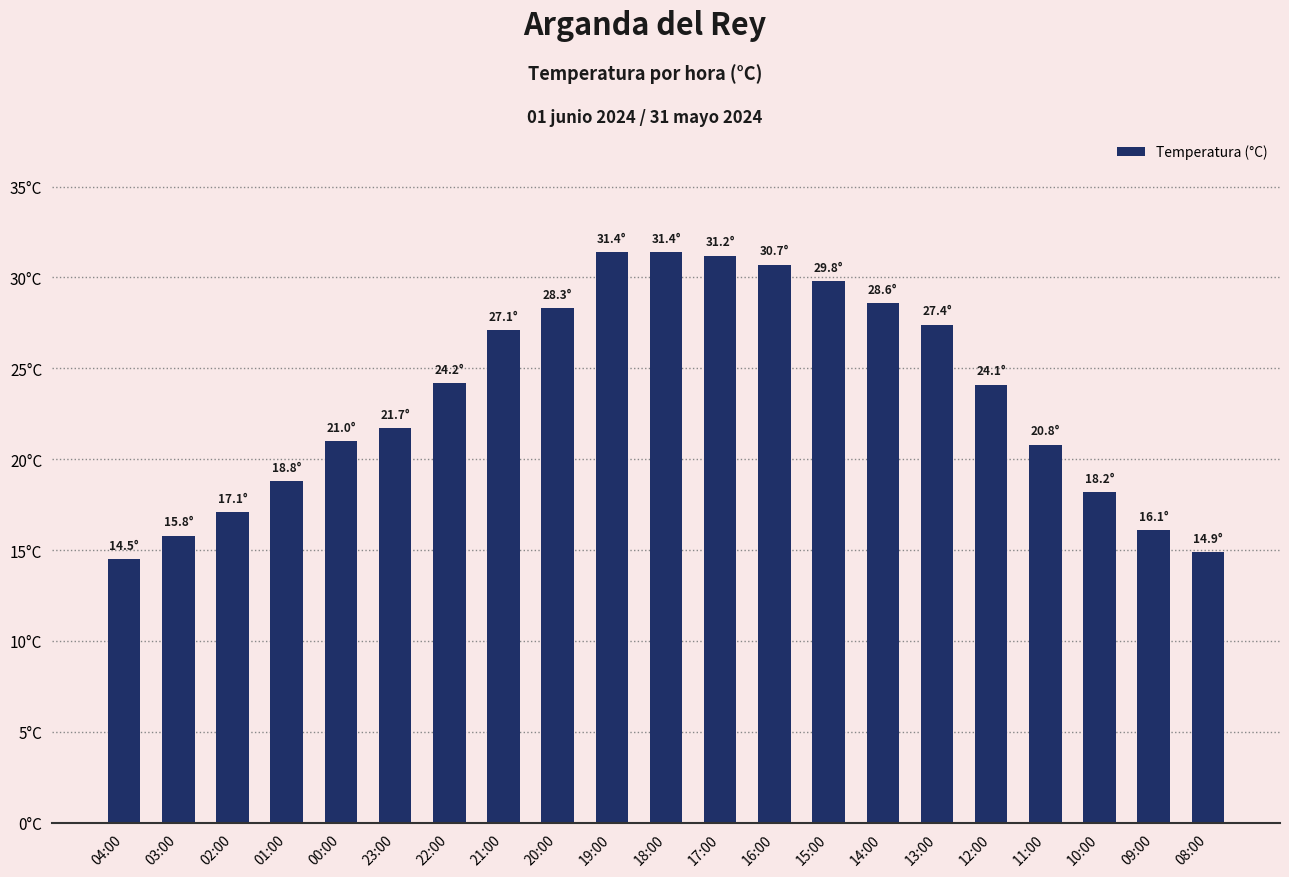

What is the difference between the values at 23:00 and 22:00?

2.5